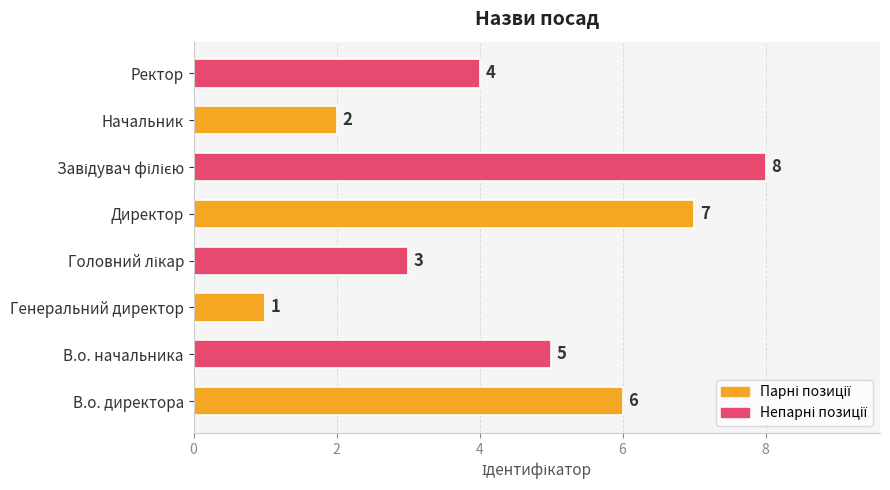

Count the values in the range 3 to 7.

5